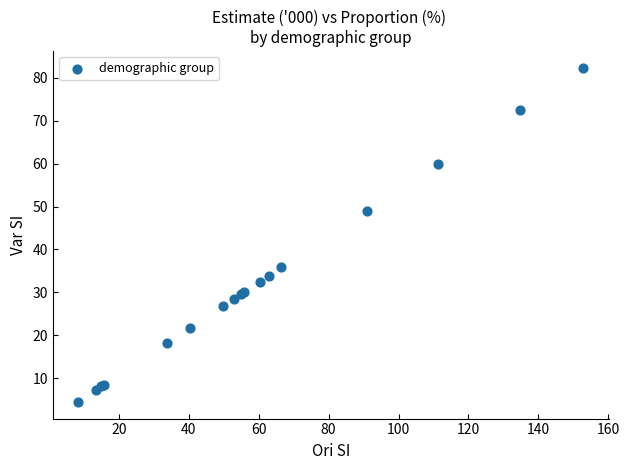

What Y value in the scatter plot is closest to 43?

48.9